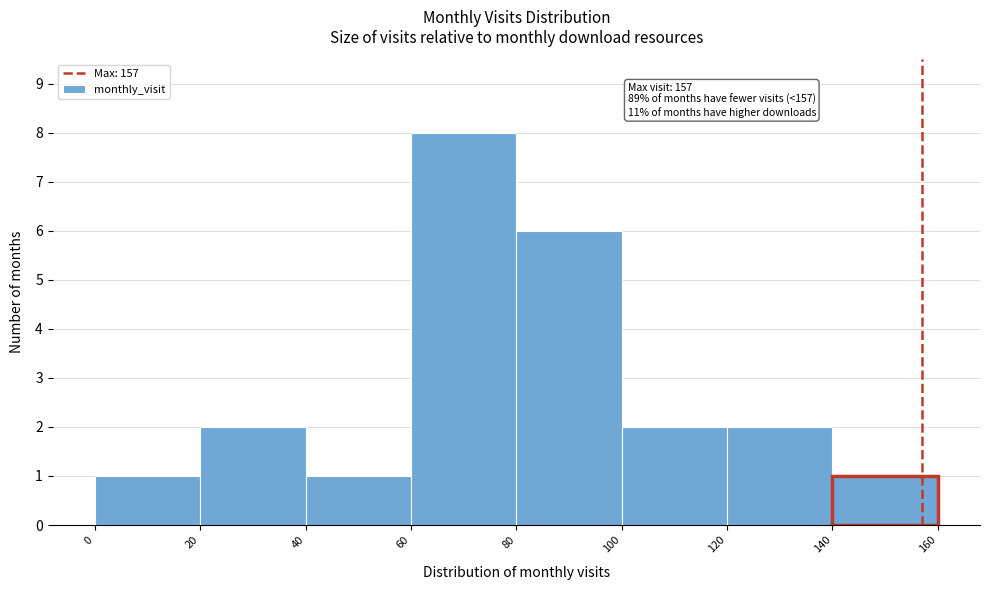

Which range on the x-axis has the tallest bar?

60 to 80